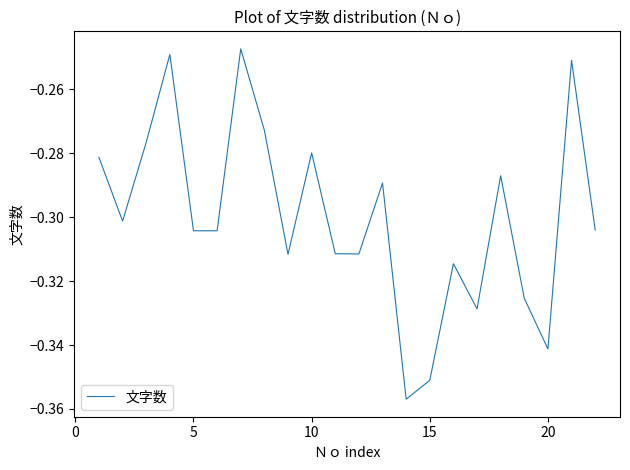

What is the minimum value shown in the chart?

-0.4